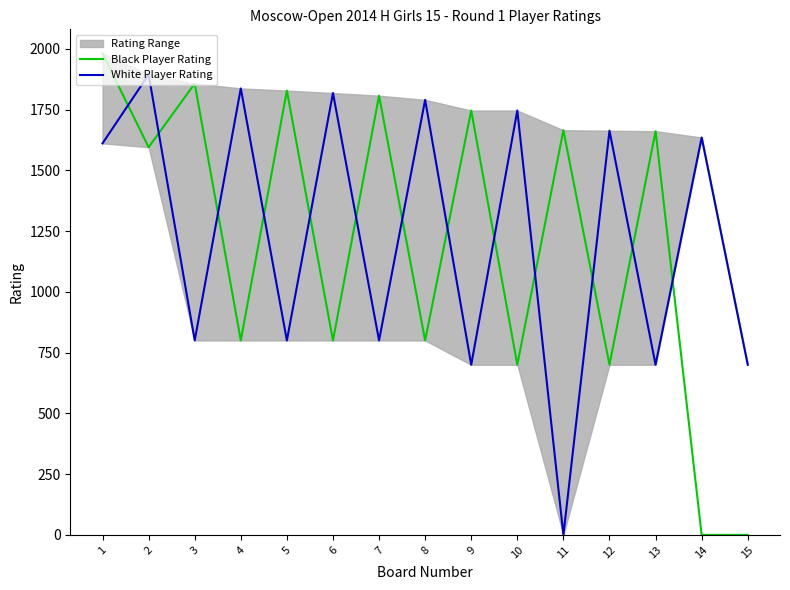

Where is the first local maximum for White Player Rating?

2